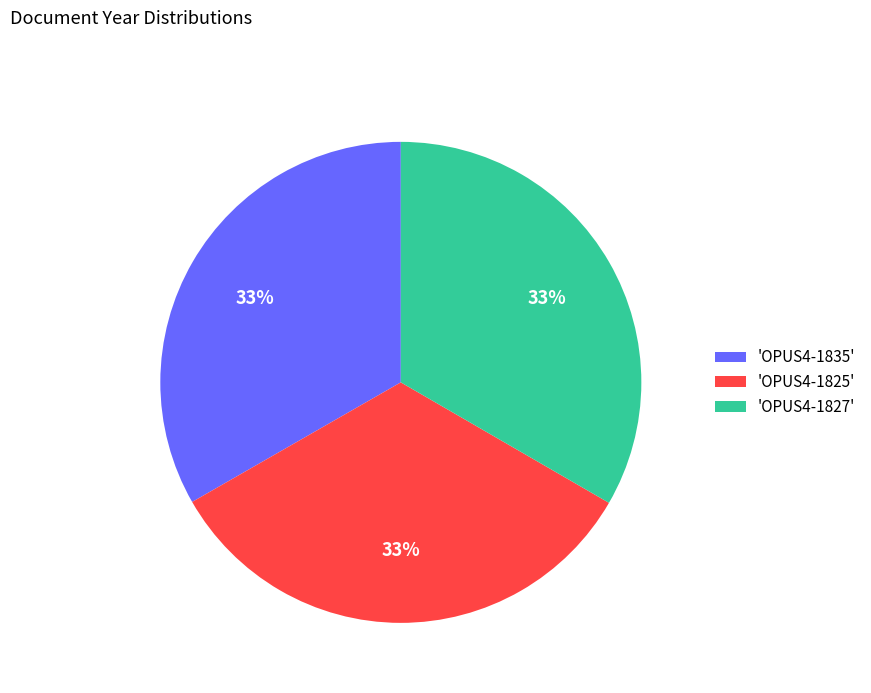

True or false: 'OPUS4-1827' accounts for 33% of the total.

True